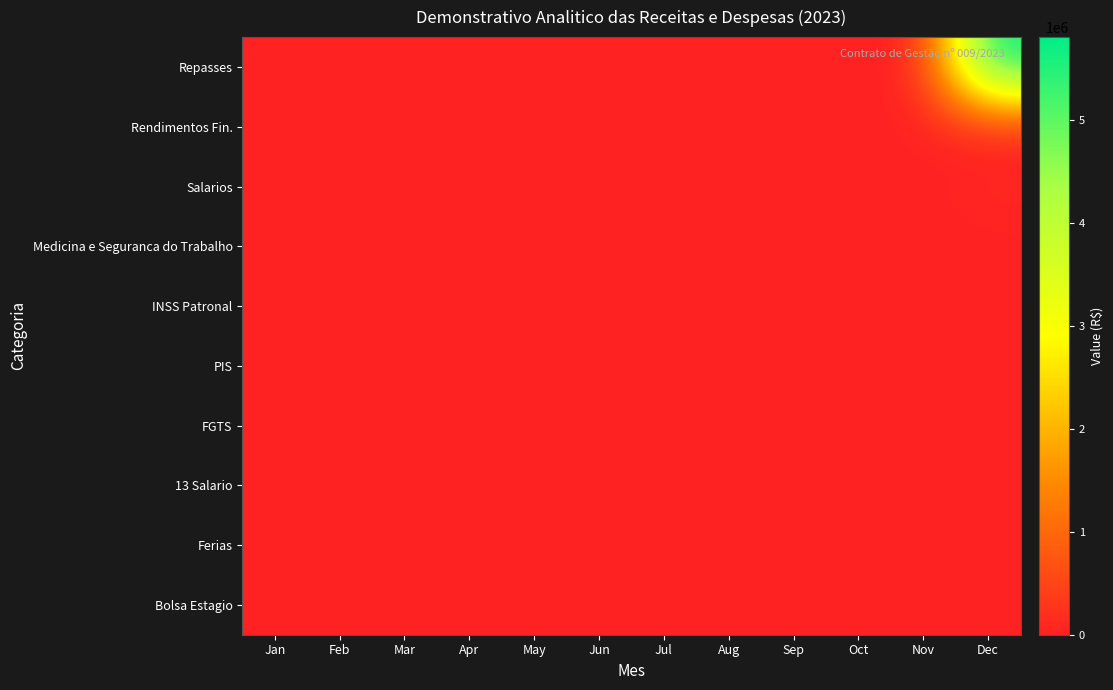

Between Jan and Dec, which series saw the biggest shift?

Repasses